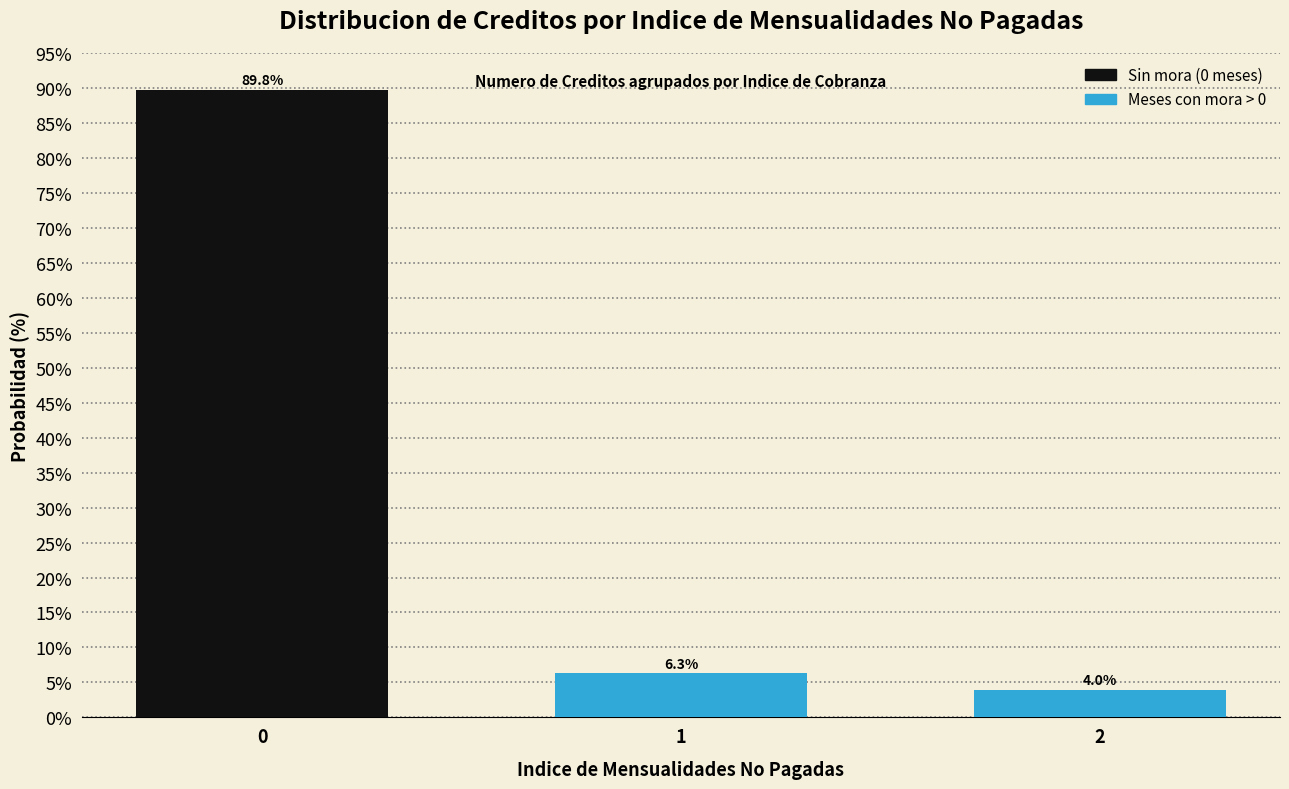

Reading left to right, transcribe all the data shown in this chart.

0=89.8	1=6.3	2=4.0